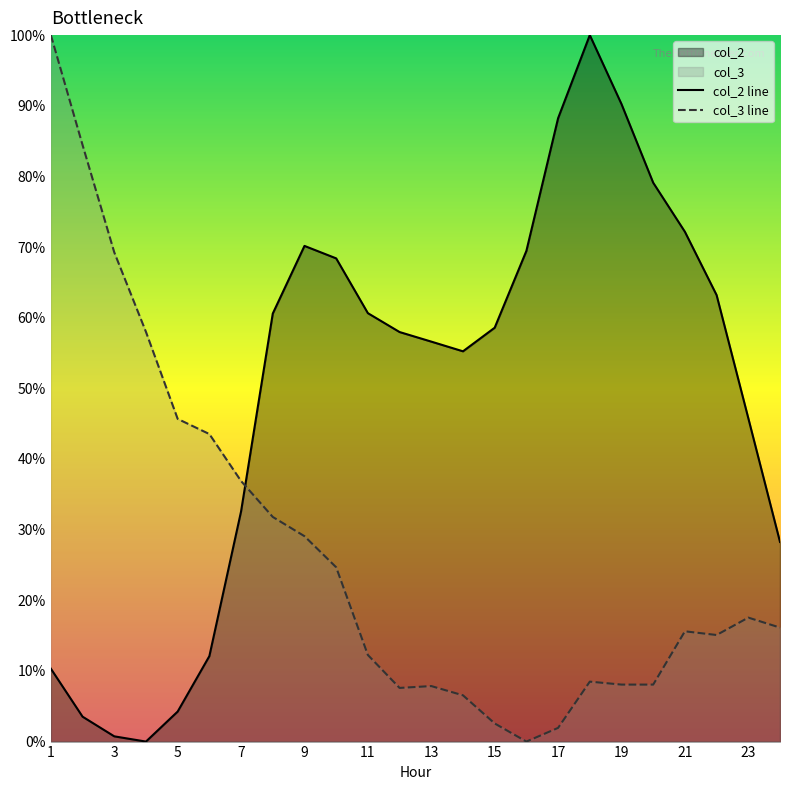

List the series in order of their overall mean, highest first.

col_2 line, col_3 line